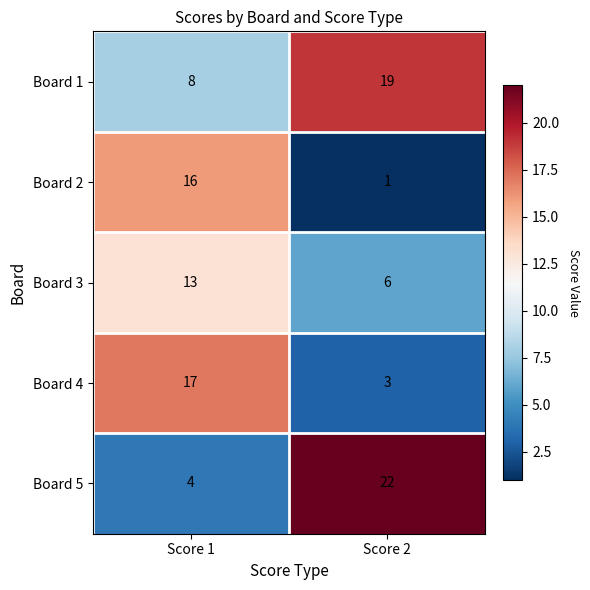

True or false: Board 1 has a value of 19 at Score 2.

True